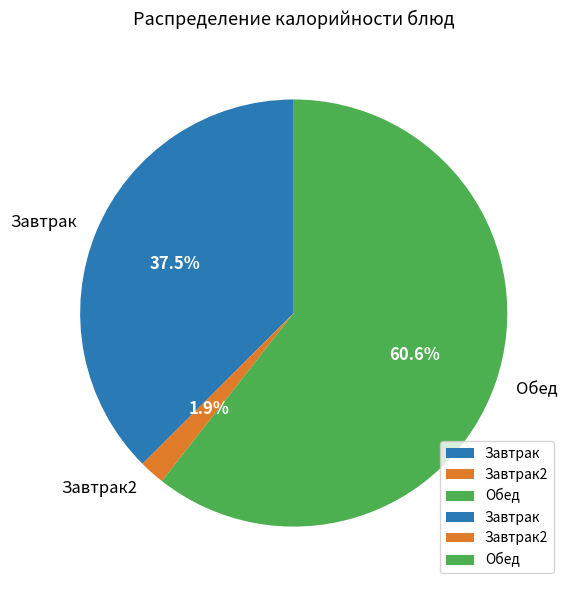

Which slice is the smallest?

Завтрак2